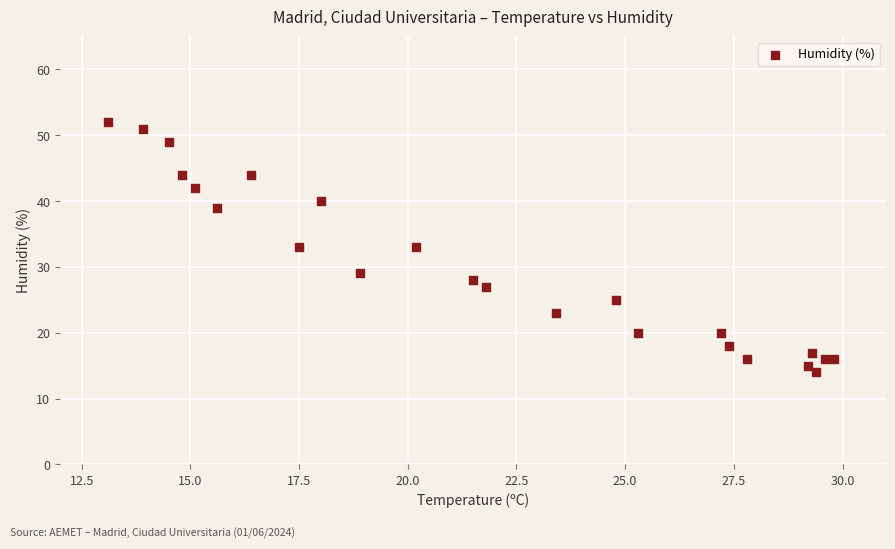

What is the range of Y values (max minus min)?

38